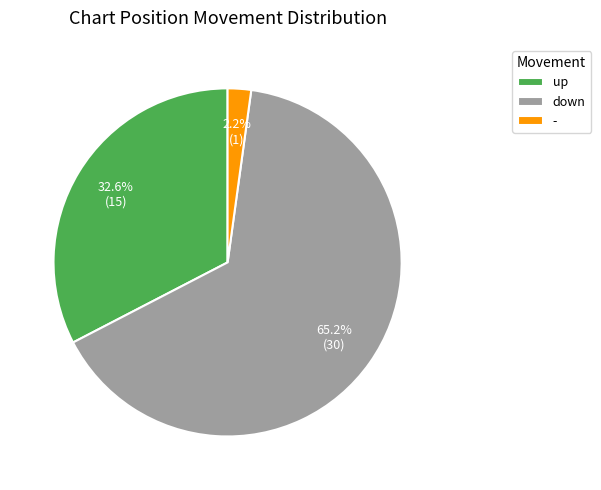

Combined, do down and up account for over 50%?

Yes